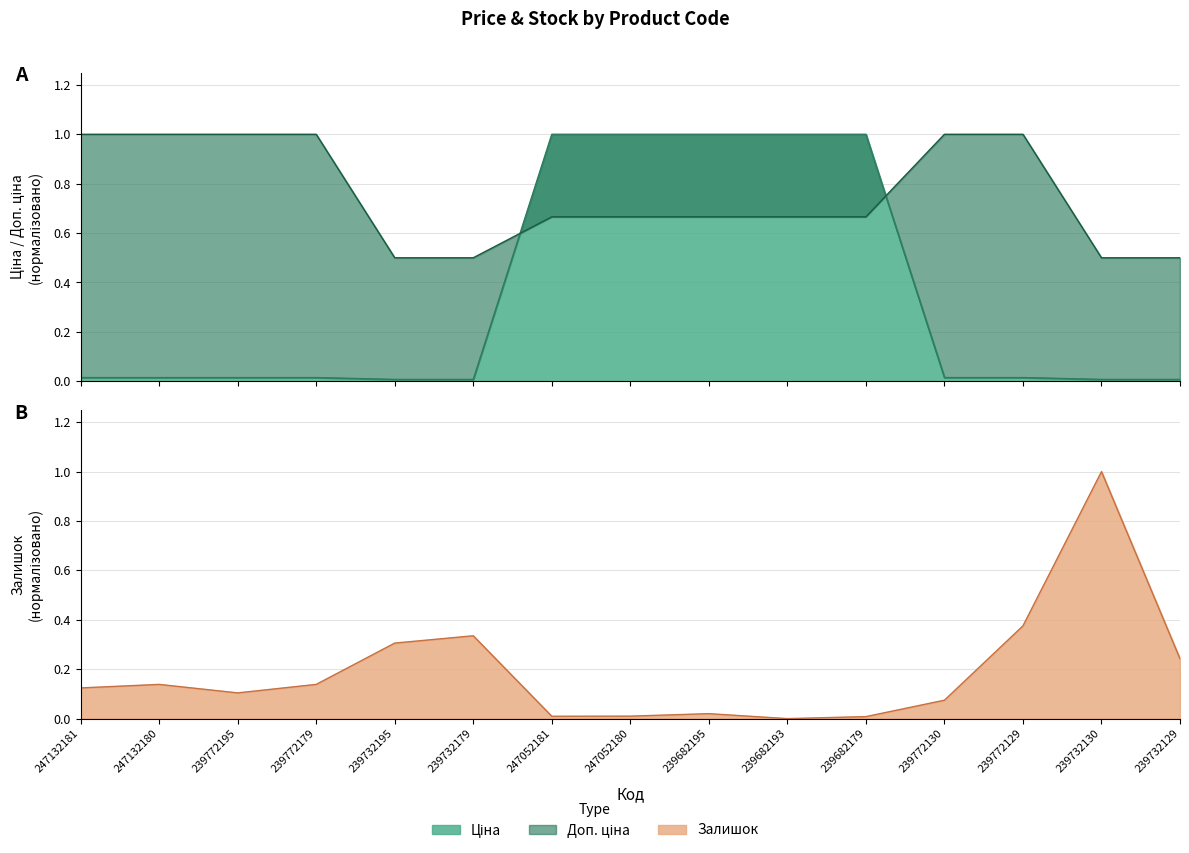

Which series ends up on top after the final intersection of Доп. ціна and Ціна?

Доп. ціна